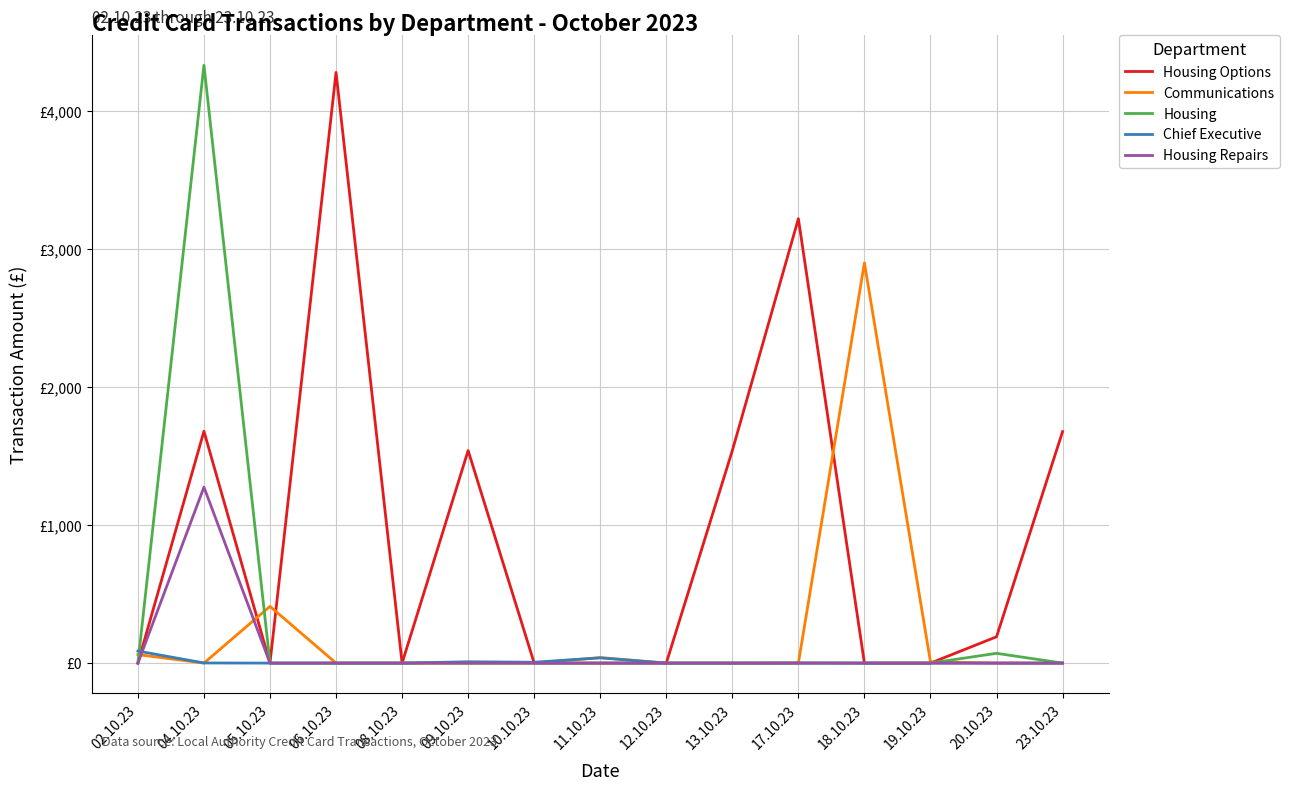

Reading right to left, what are all the values shown in this chart?

Housing Options: 23.10.23=1677.3	20.10.23=190.7	19.10.23=0.0	18.10.23=0.0	17.10.23=3220.0	13.10.23=1540.0	12.10.23=0.0	11.10.23=0.0	10.10.23=0.0	09.10.23=1540.0	08.10.23=0.0	06.10.23=4280.0	05.10.23=0.0	04.10.23=1680.0	02.10.23=0.0
Communications: 23.10.23=0.0	20.10.23=0.0	19.10.23=8.8	18.10.23=2900.0	17.10.23=0.0	13.10.23=0.0	12.10.23=0.0	11.10.23=40.0	10.10.23=0.0	09.10.23=0.0	08.10.23=0.0	06.10.23=0.0	05.10.23=410.9	04.10.23=0.0	02.10.23=61.5
Housing: 23.10.23=0.0	20.10.23=70.9	19.10.23=0.0	18.10.23=0.0	17.10.23=0.0	13.10.23=0.0	12.10.23=0.0	11.10.23=0.0	10.10.23=0.0	09.10.23=0.0	08.10.23=0.0	06.10.23=0.0	05.10.23=0.0	04.10.23=4332.3	02.10.23=0.0
Chief Executive: 23.10.23=0.0	20.10.23=0.0	19.10.23=0.0	18.10.23=0.0	17.10.23=1.0	13.10.23=0.0	12.10.23=0.0	11.10.23=38.0	10.10.23=6.2	09.10.23=9.6	08.10.23=0.0	06.10.23=0.0	05.10.23=0.0	04.10.23=1.0	02.10.23=87.2
Housing Repairs: 23.10.23=0.0	20.10.23=0.0	19.10.23=0.0	18.10.23=0.0	17.10.23=0.0	13.10.23=0.0	12.10.23=0.0	11.10.23=0.0	10.10.23=0.0	09.10.23=0.0	08.10.23=0.0	06.10.23=0.0	05.10.23=0.0	04.10.23=1275.0	02.10.23=0.0